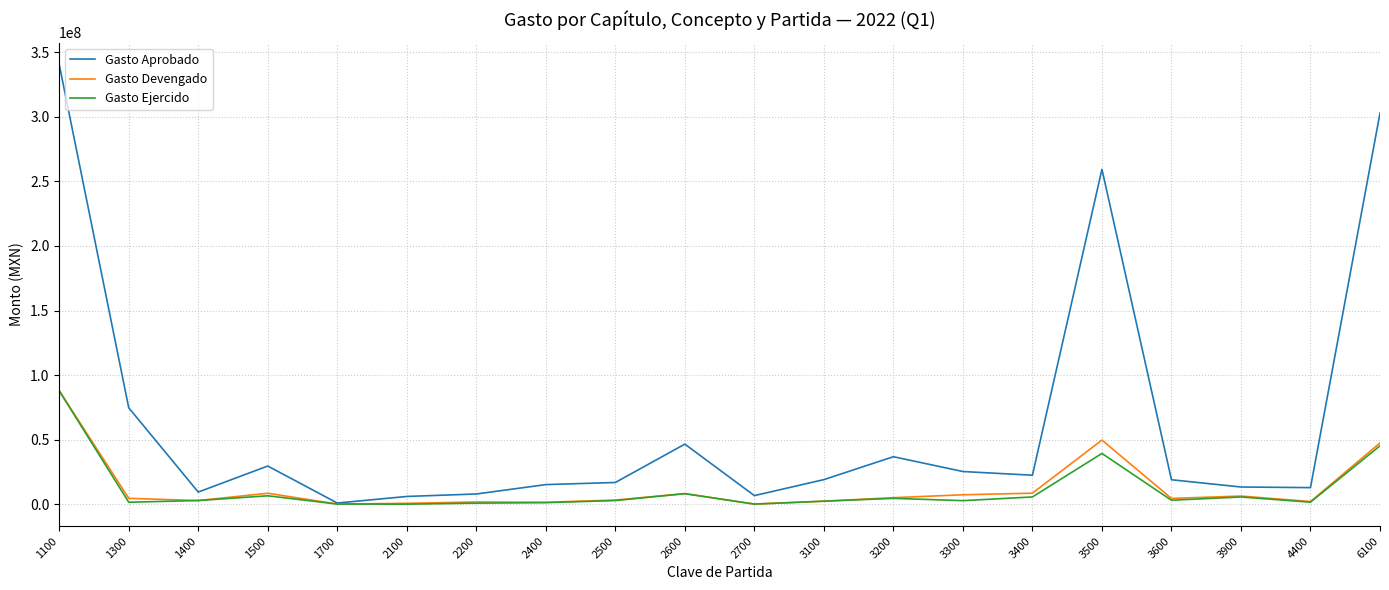

What is the total value across all series at 6100?

395682291.5